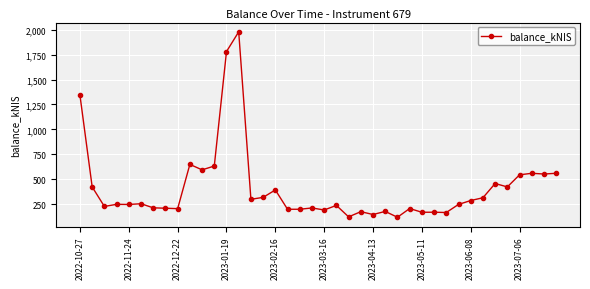

What is the value of the 13th point from the left?

1780.5